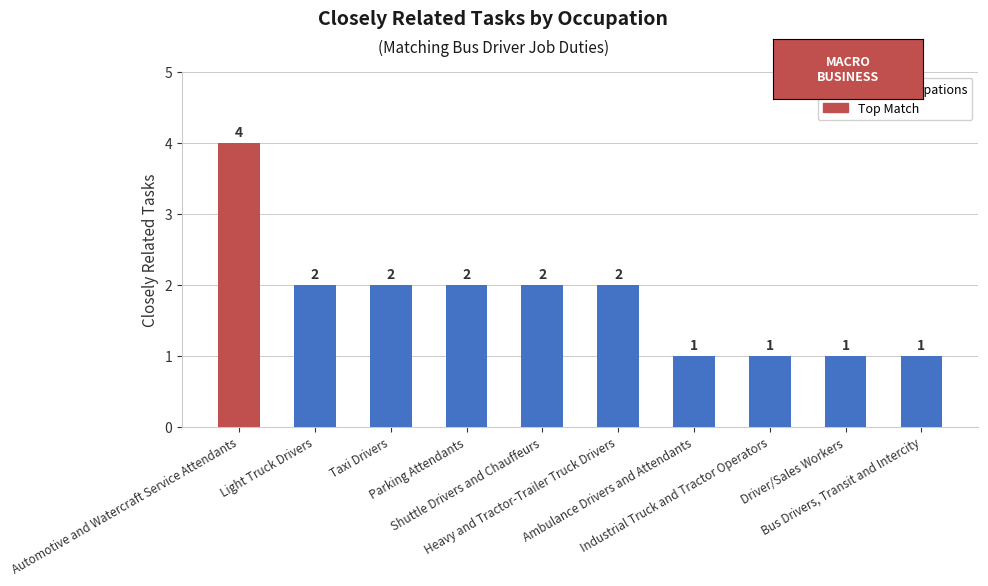

What is the difference between the maximum and second lowest values?

3